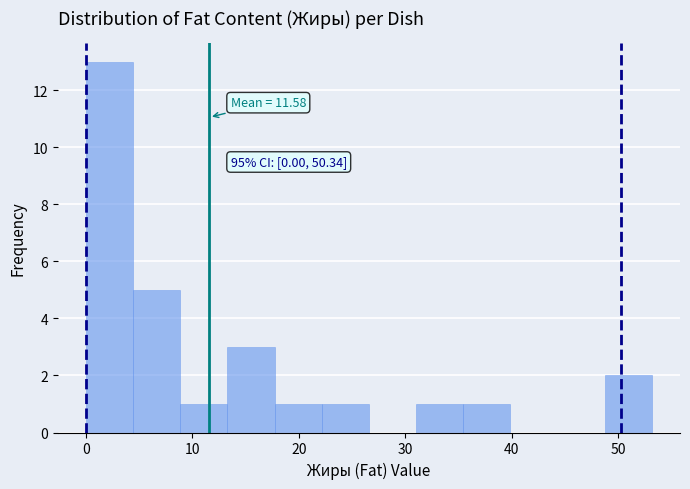

Over which range of the x-axis is the bar tallest?

0 to 4